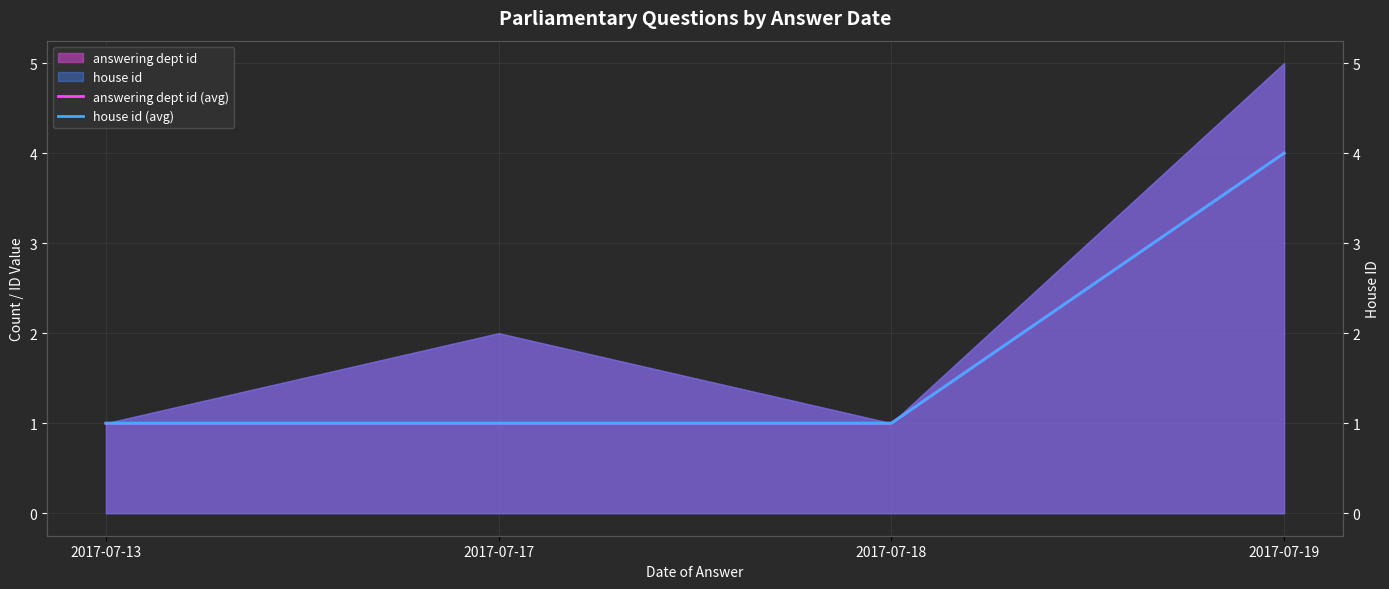

Which series has the largest range (max minus min)?

answering dept id (avg)